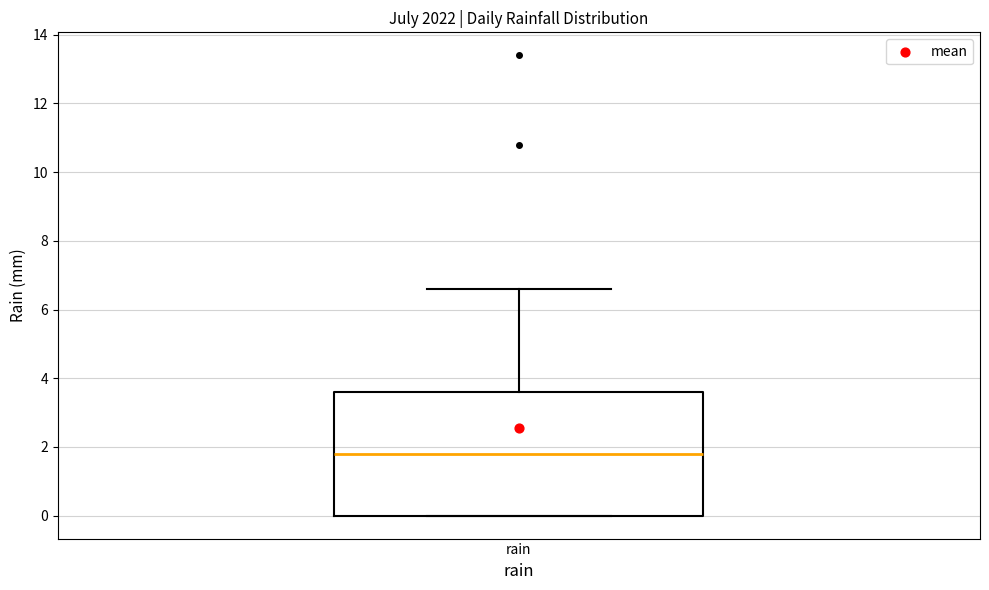

Where is the upper edge of the box for rain on the y-axis? The values are not printed on the chart, so give them approximately, as read against the axis.

3.6